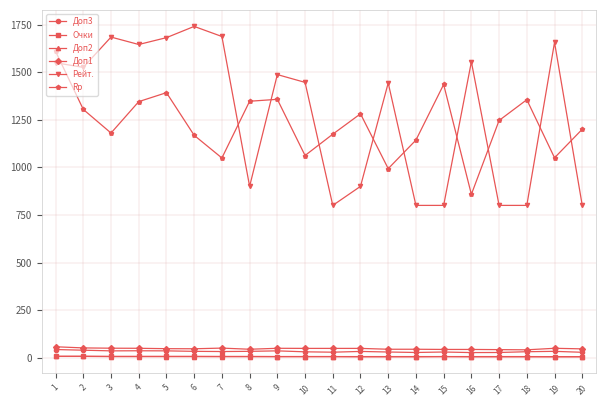

What is the difference between the maximum and minimum values in the Доп2 series?

2.0